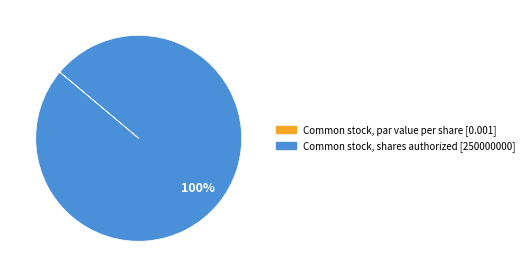

To the nearest percent, what is the difference between the largest and smallest slice percentages?

100%